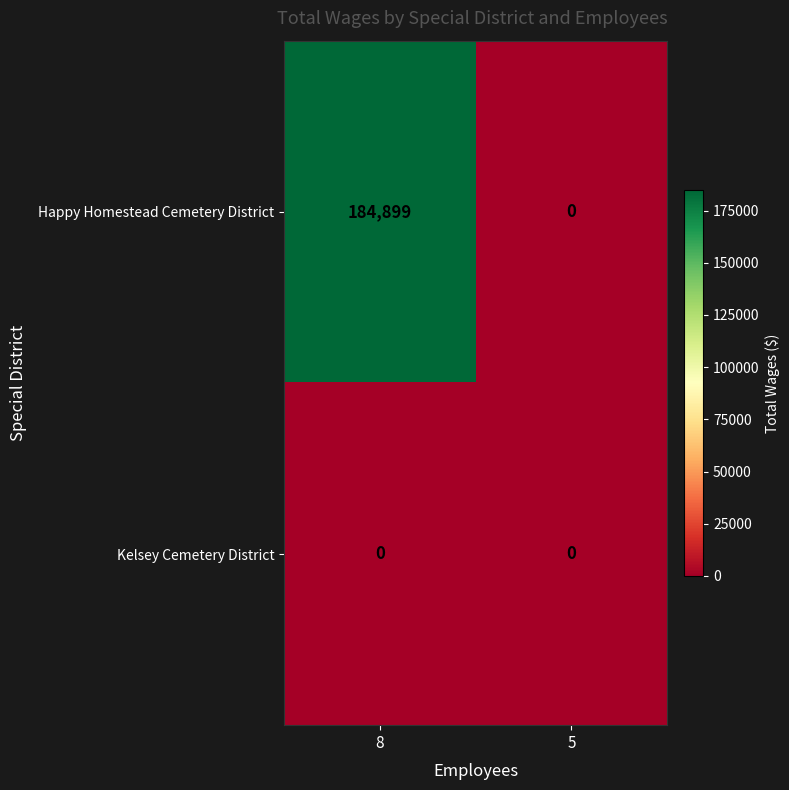

At which label is Happy Homestead Cemetery District closest to 92449?

5